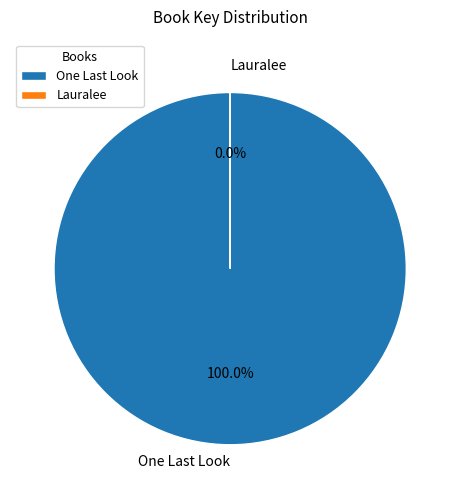

Count the number of slices in the pie.

2